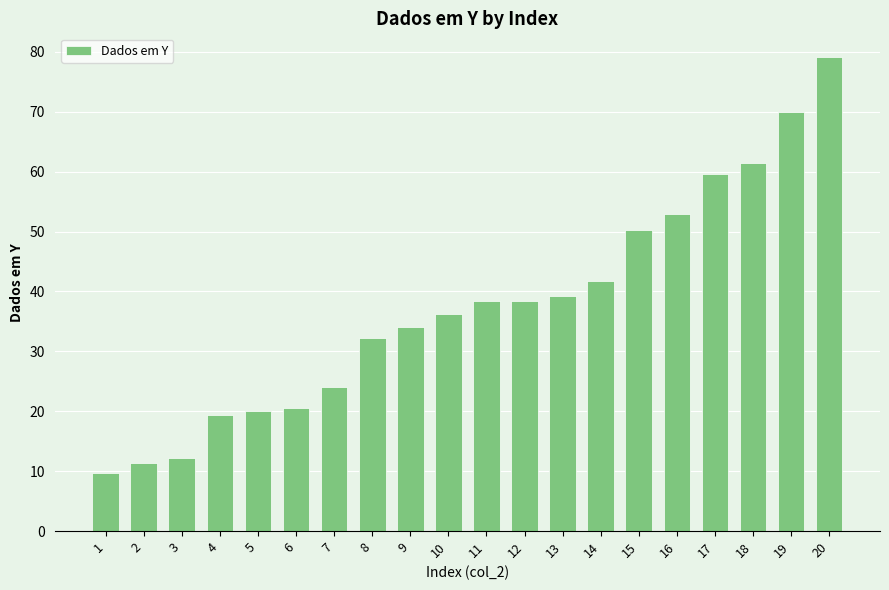

What is the value of the 17th bar from the left?

59.6